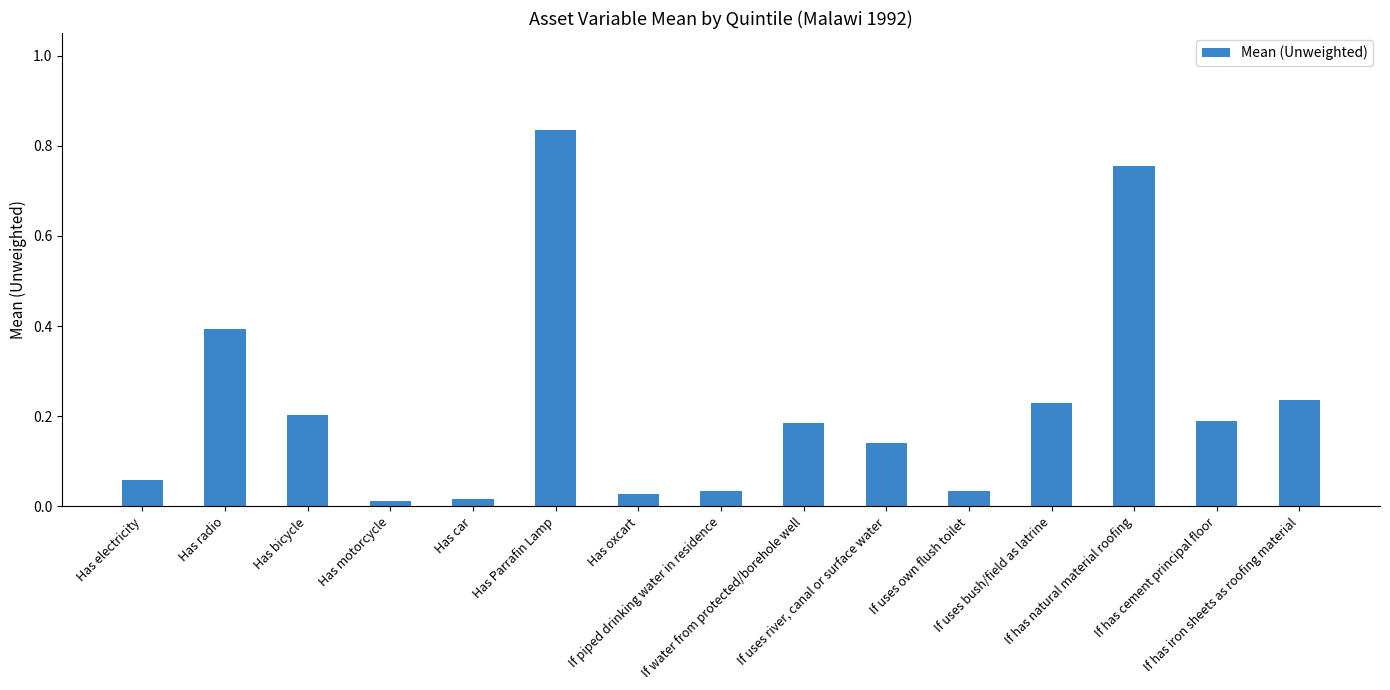

Are the bars horizontal?

No